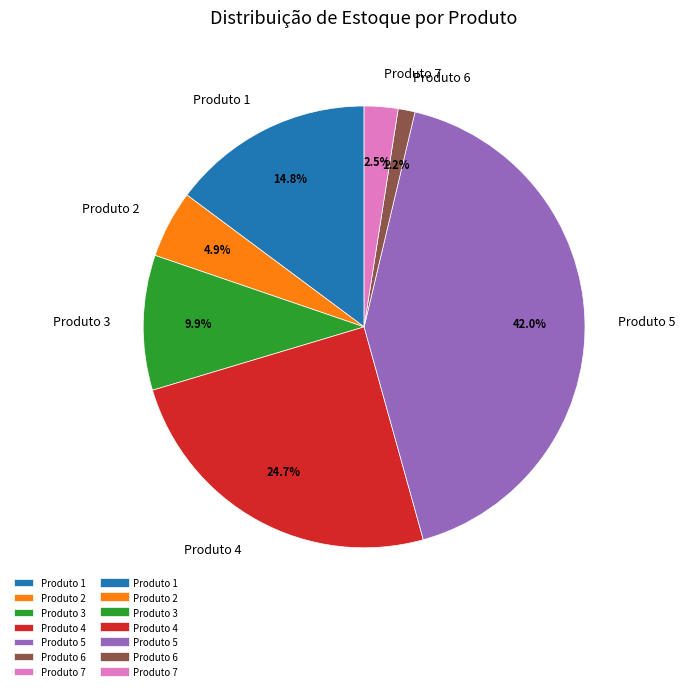

What is the ratio of the value at Produto 7 to the value at Produto 2?

0.5